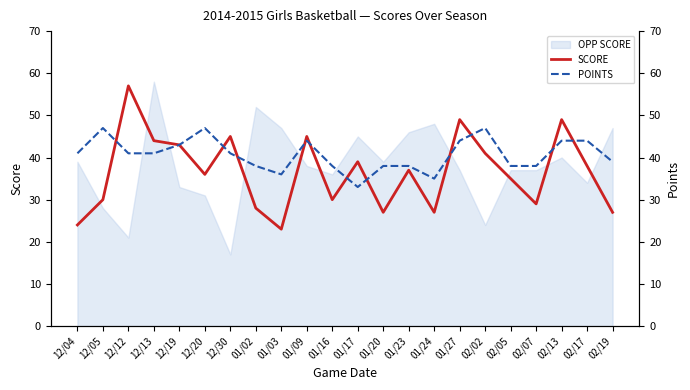

After their last crossing, which series has the higher values: POINTS or SCORE?

POINTS